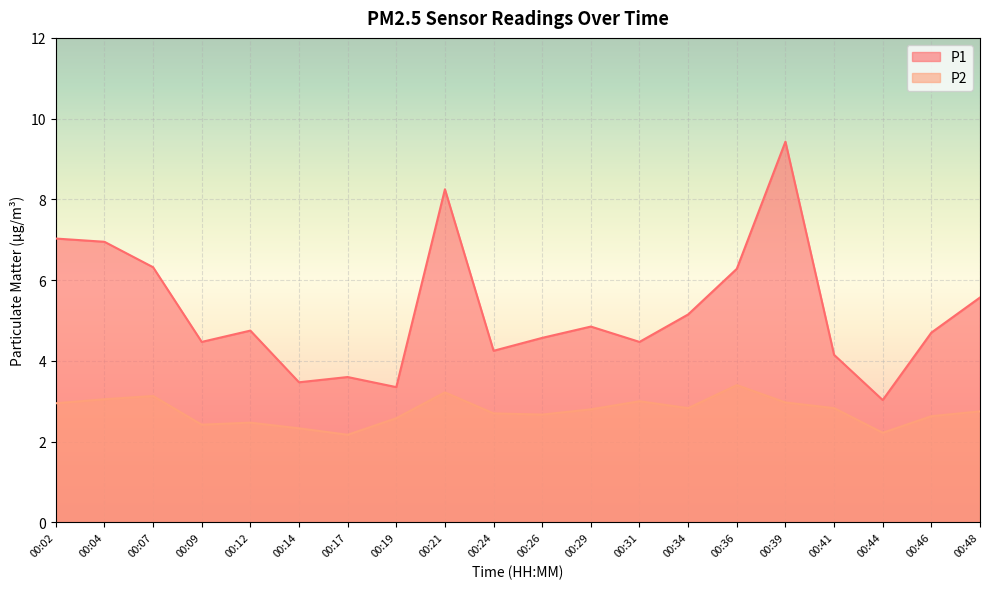

In P2, how many points are lower than both neighbors (excluding endpoints)?

5